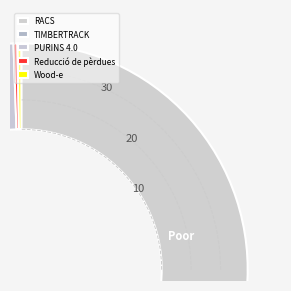

Which category has the biggest portion of the pie?

RACS